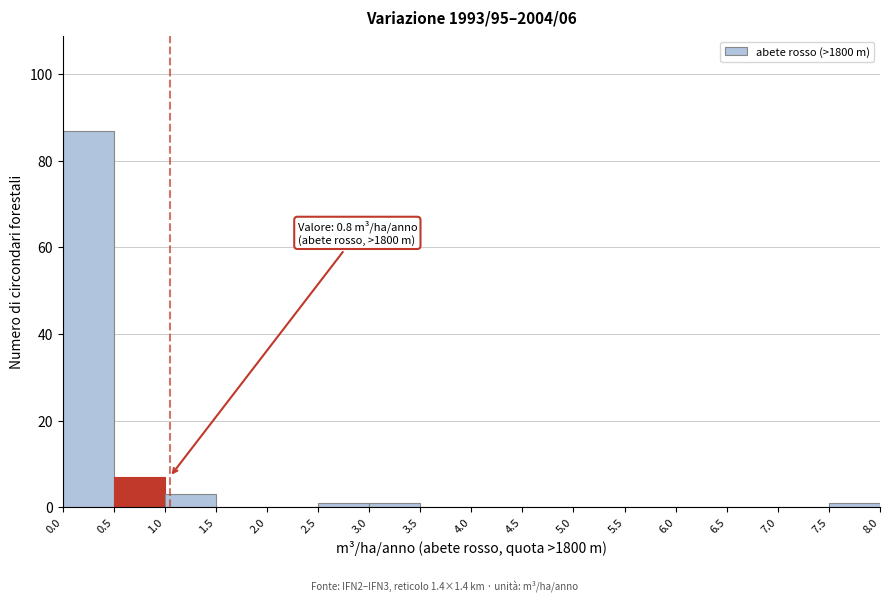

Over which range of the x-axis is the bar tallest?

0.0 to 0.5